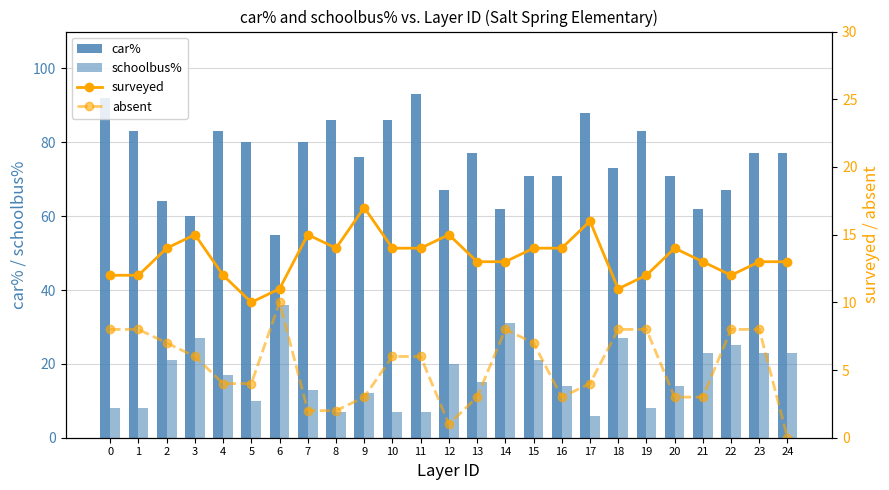

What is the difference between the schoolbus% values at 5 and 16?

4